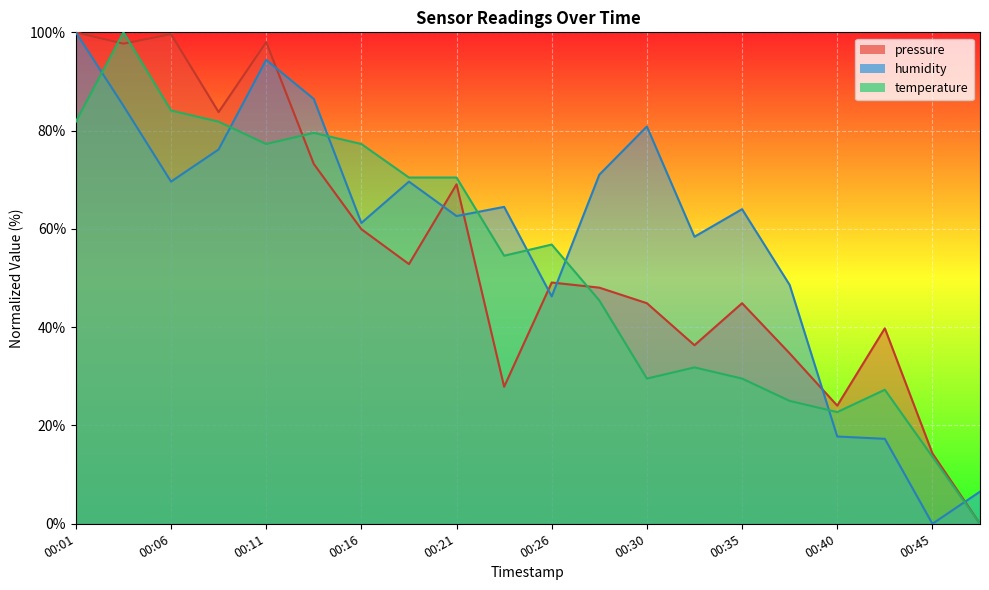

Reading left to right, transcribe all the data shown in this chart.

pressure: 100.0	97.7	99.6	83.8	98.0	73.2	59.9	52.8	69.1	27.9	49.1	48.0	44.9	36.3	44.9	34.7	24.0	39.8	14.3	0.0
temperature: 81.8	100.0	84.1	81.8	77.3	79.5	77.3	70.5	70.5	54.5	56.8	45.5	29.5	31.8	29.5	25.0	22.7	27.3	13.6	0.0
humidity: 100.0	85.0	69.6	76.2	94.4	86.4	61.2	69.6	62.6	64.5	46.3	71.0	80.8	58.4	64.0	48.6	17.8	17.3	0.0	6.5